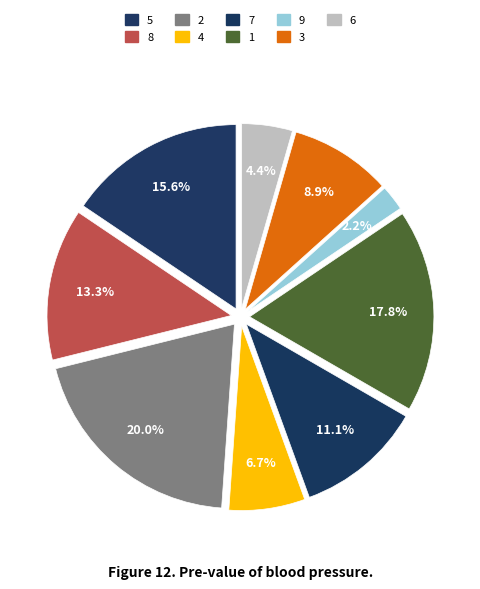

To the nearest percent, what percentage of the pie is 8?

13%